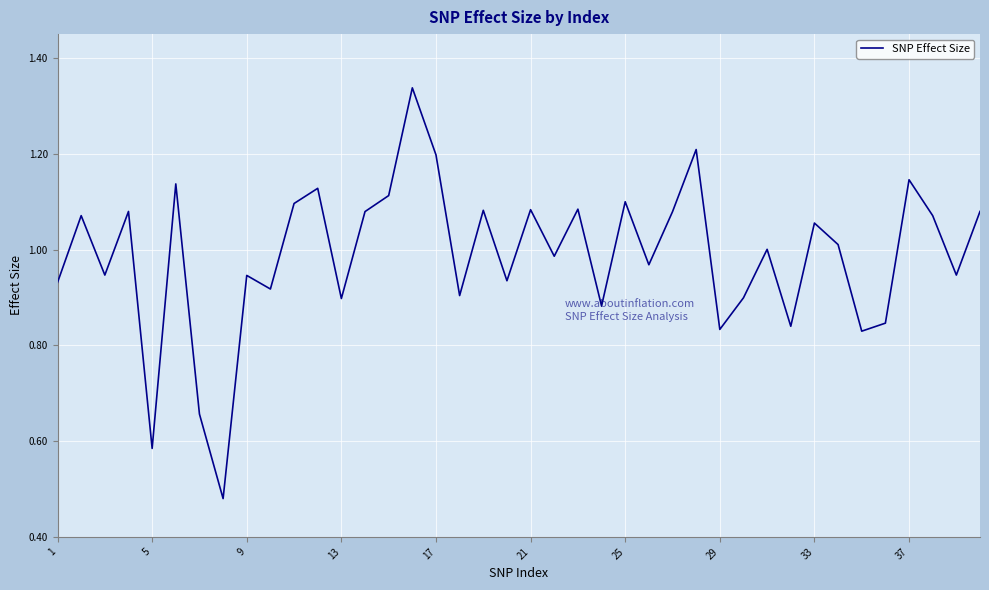

What is the minimum value shown in the chart?

0.5